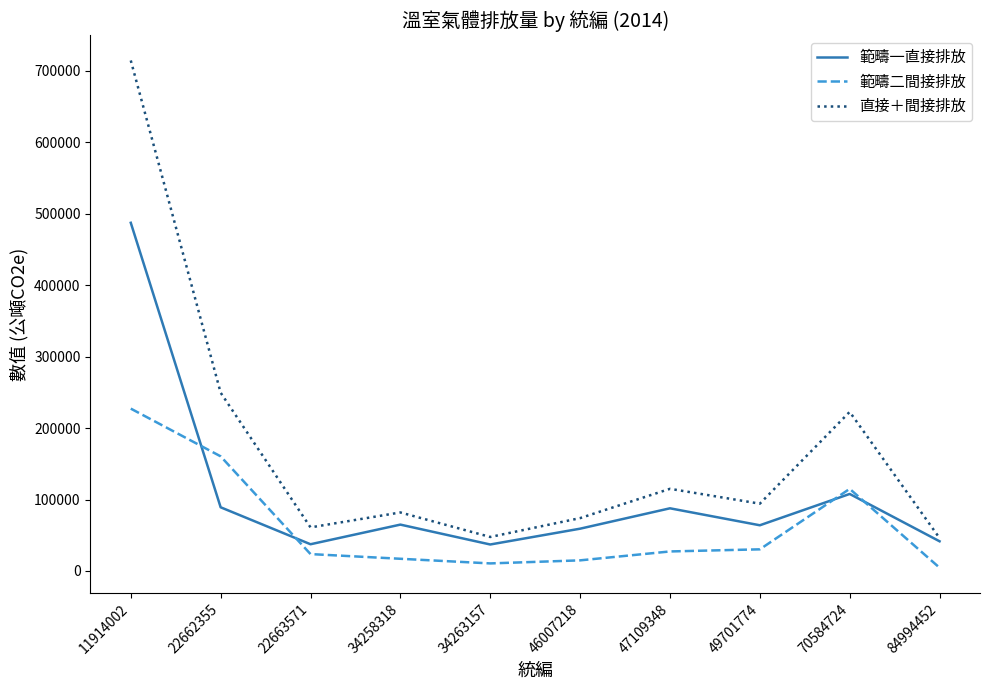

What are all the series names shown in the legend?

範疇一直接排放, 範疇二間接排放, 直接＋間接排放